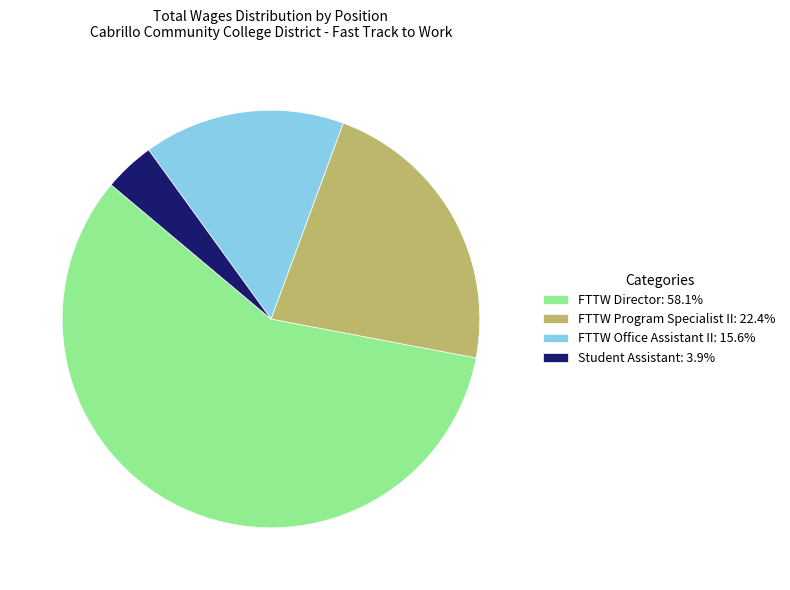

Rank the categories by value from highest to lowest.

FTTW Director, FTTW Program Specialist II, FTTW Office Assistant II, Student Assistant